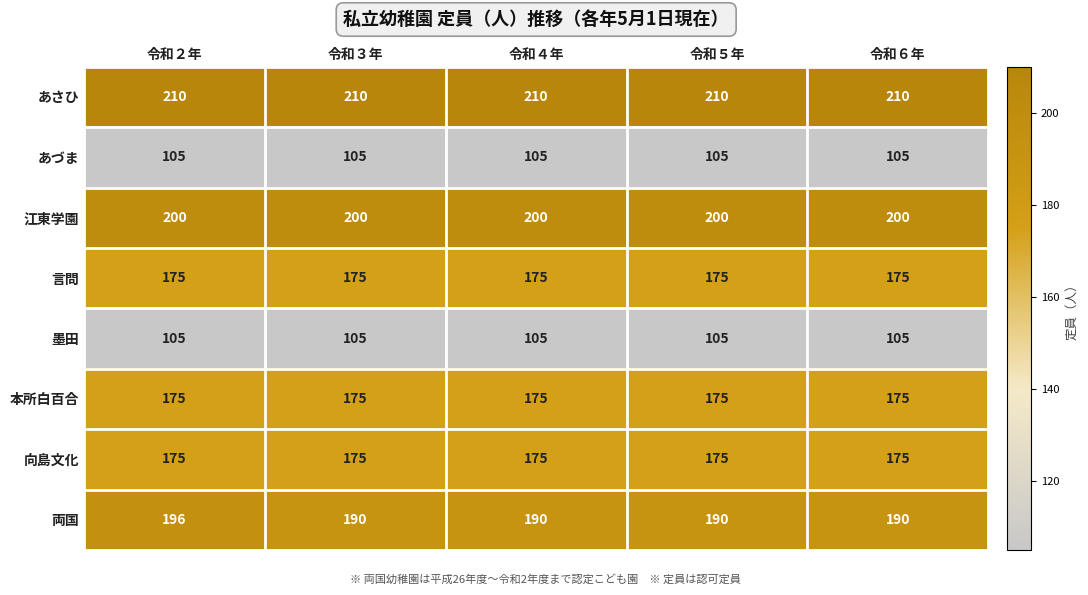

How many data points does each series have?

5